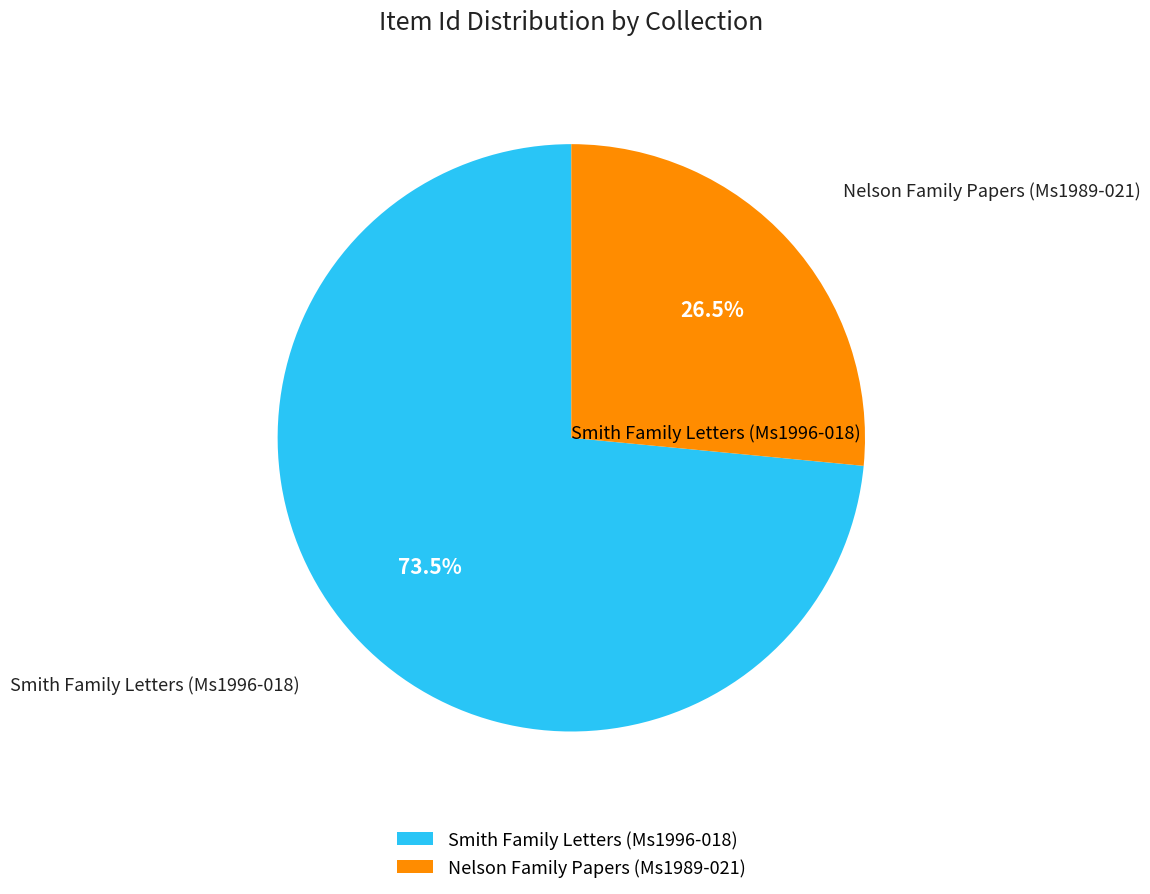

What is the largest slice in the pie chart?

Smith Family Letters (Ms1996-018)